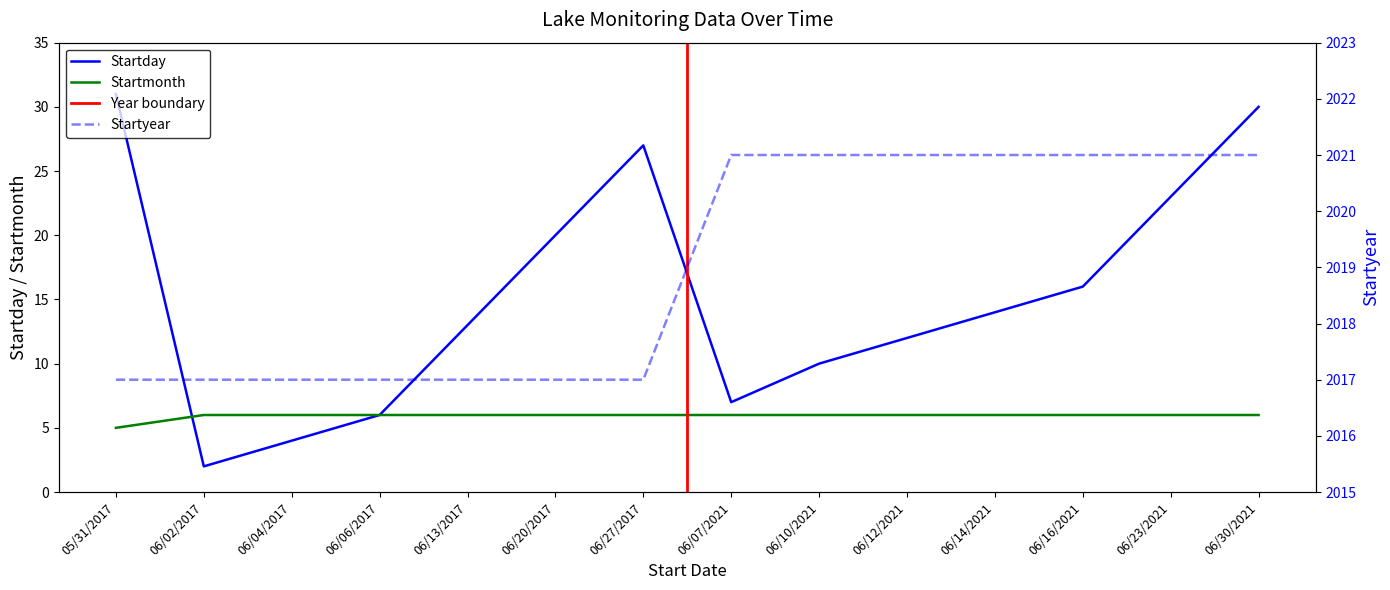

At which category is the sum across all series the highest?

06/30/2021